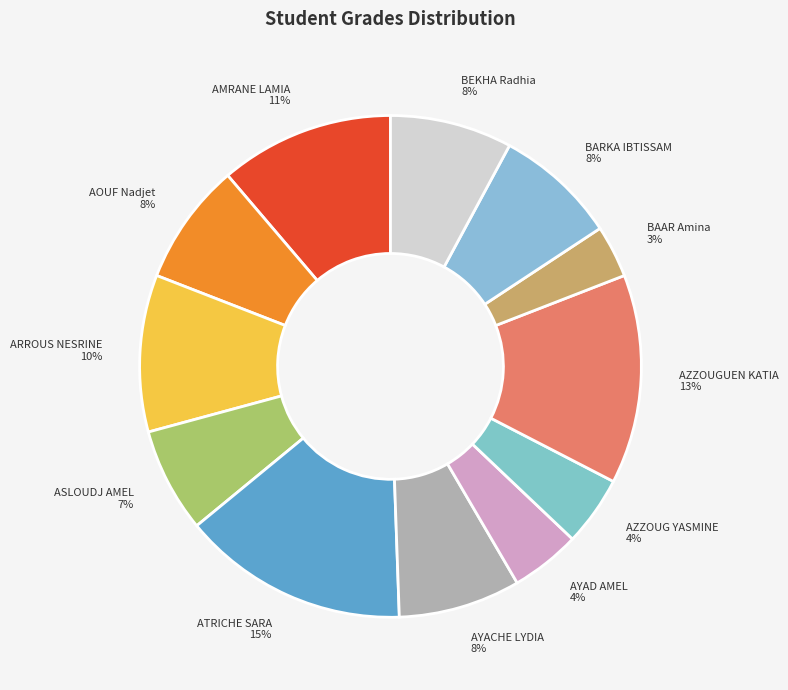

Between ASLOUDJ AMEL and AZZOUG YASMINE, which is larger?

ASLOUDJ AMEL